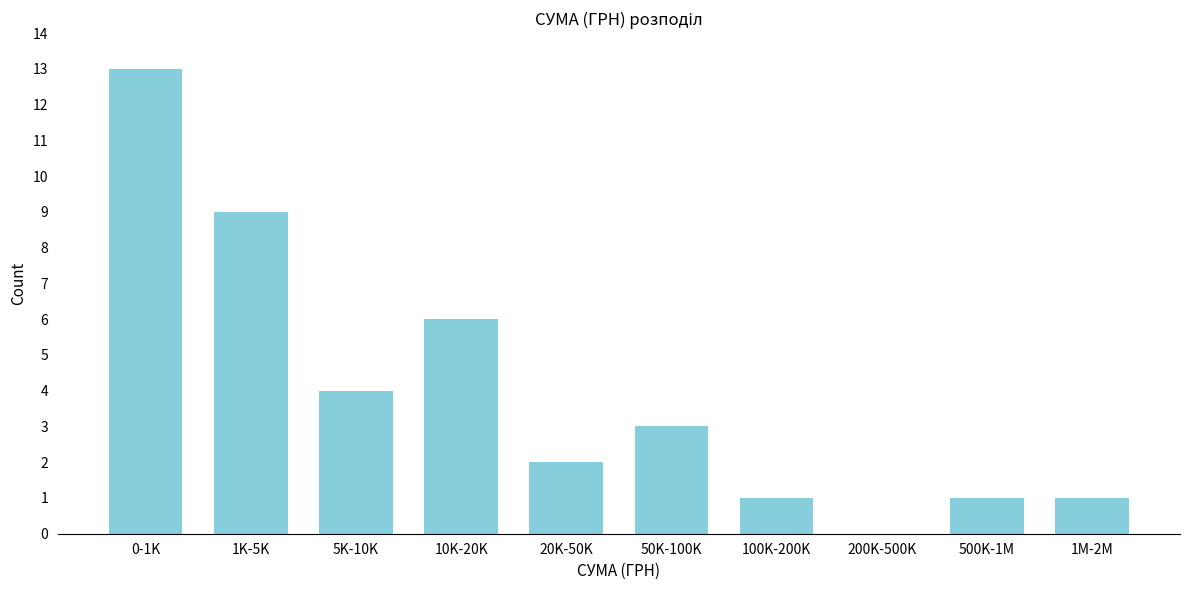

Reading left to right, transcribe all the data shown in this chart.

0-1K=13	1K-5K=9	5K-10K=4	10K-20K=6	20K-50K=2	50K-100K=3	100K-200K=1	200K-500K=0	500K-1M=1	1M-2M=1